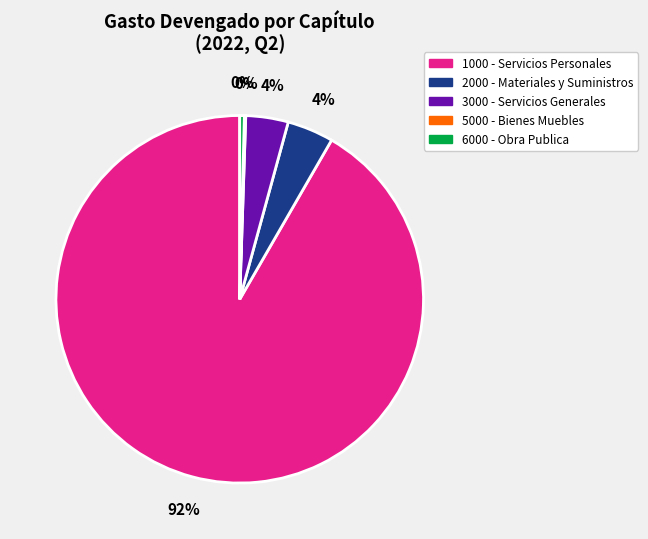

Is there a majority slice in this chart?

Yes